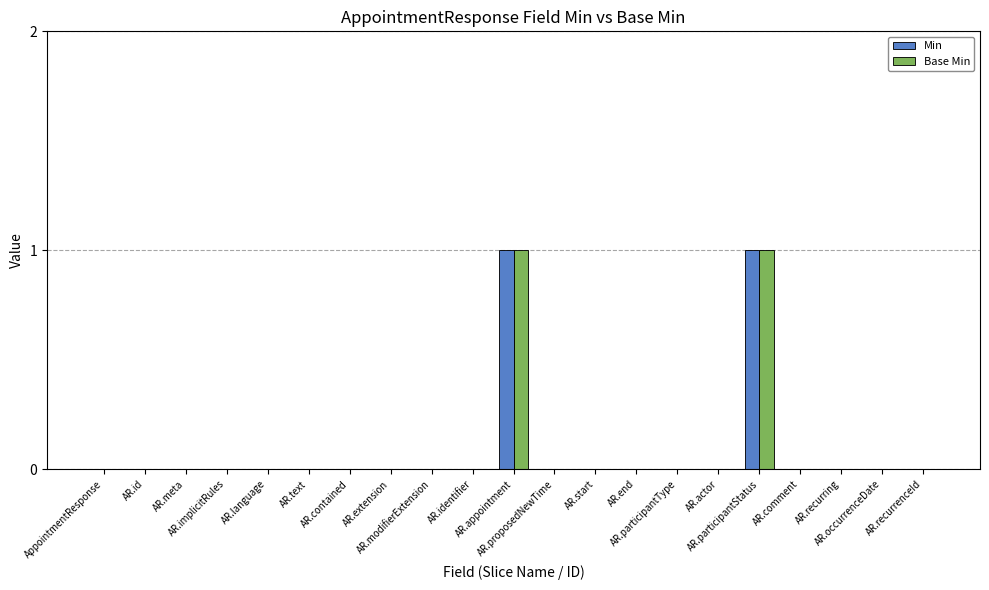

The Base Min series shows 0 at AR.meta. True or false?

True